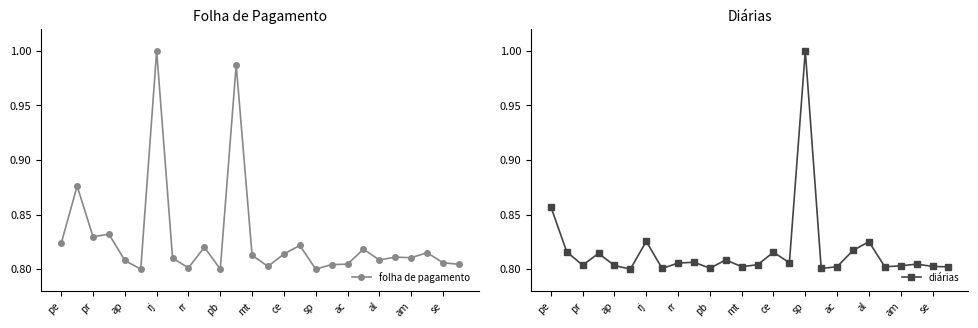

The folha de pagamento series shows 1.1 at sp. True or false?

False